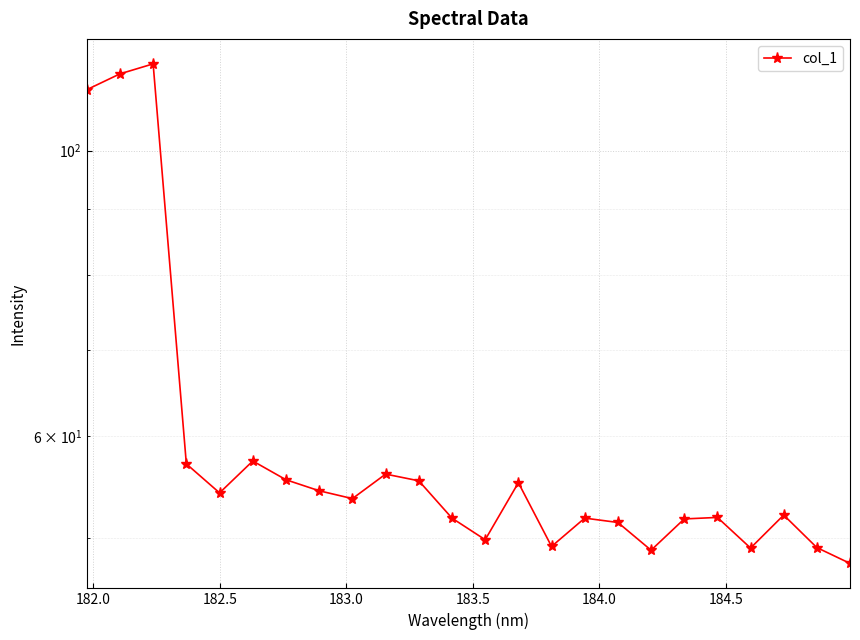

How many values exceed 53?

12